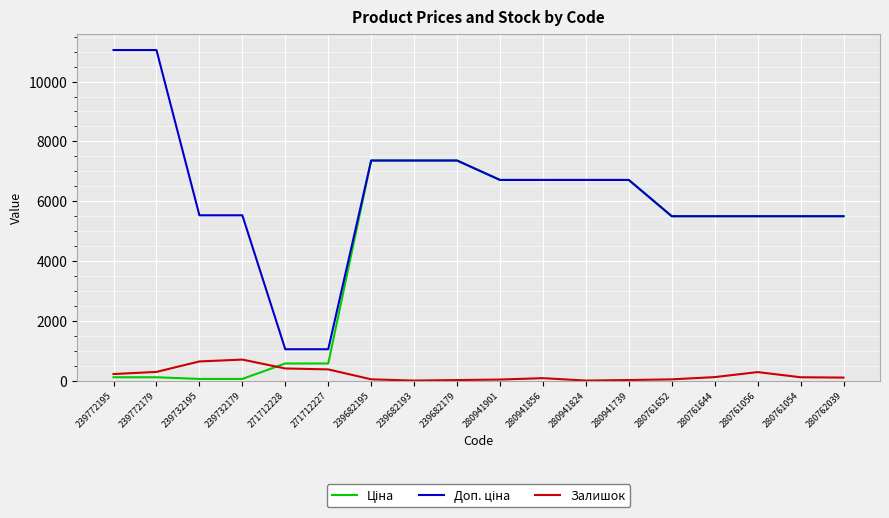

True or false: Залишок has more than 2 interior local peaks.

True